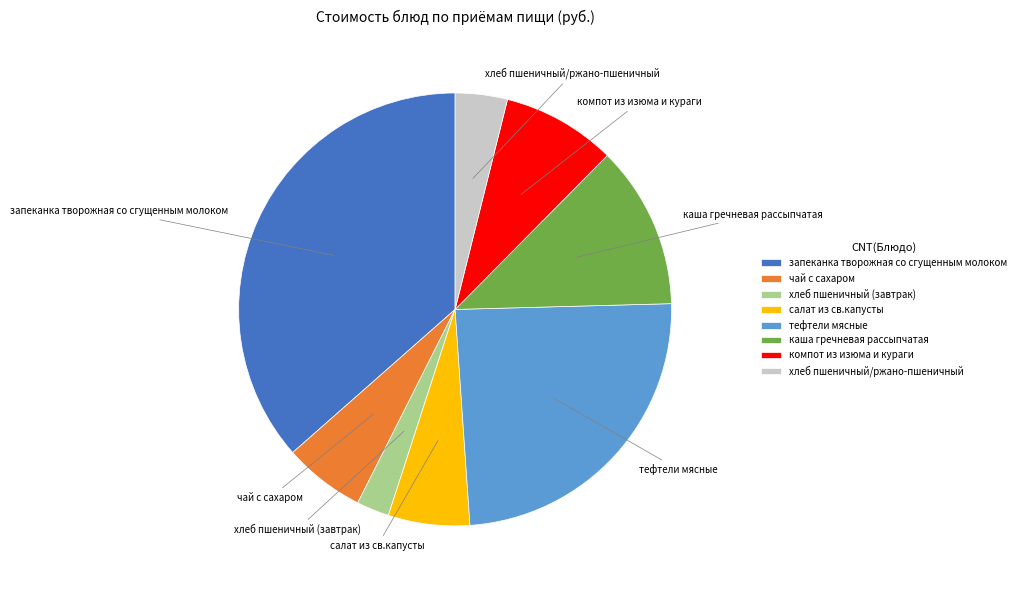

Between запеканка творожная со сгущенным молоком and каша гречневая рассыпчатая, which is larger?

запеканка творожная со сгущенным молоком